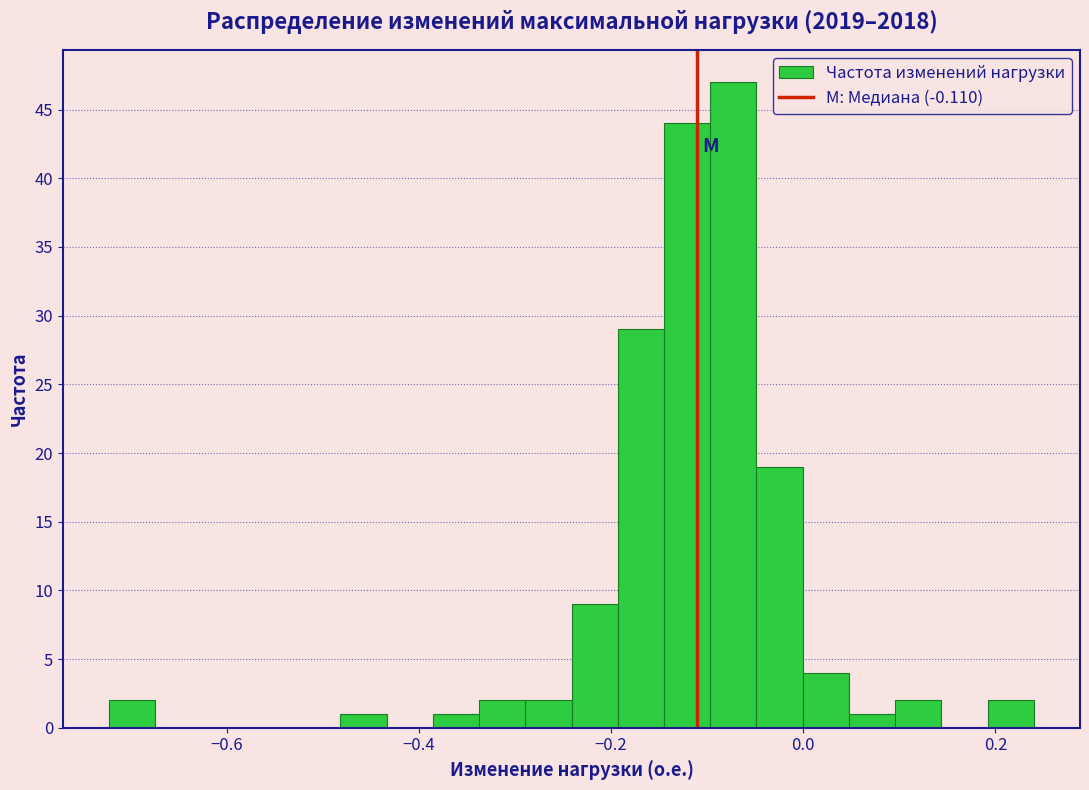

Read against the x-axis, roughly where is the centre of the tallest bar?

-0.08